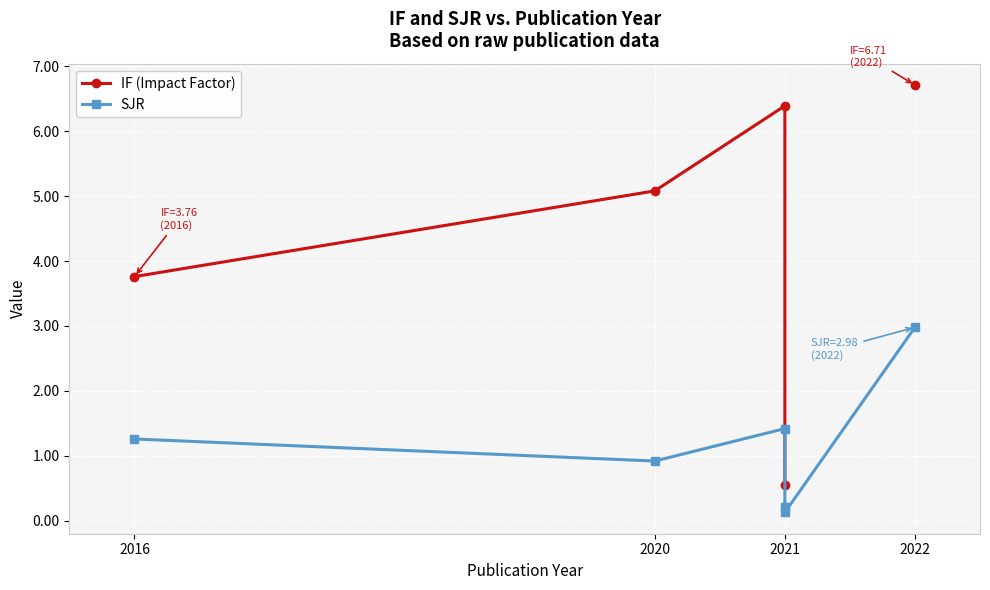

What position from the left is 5?

6